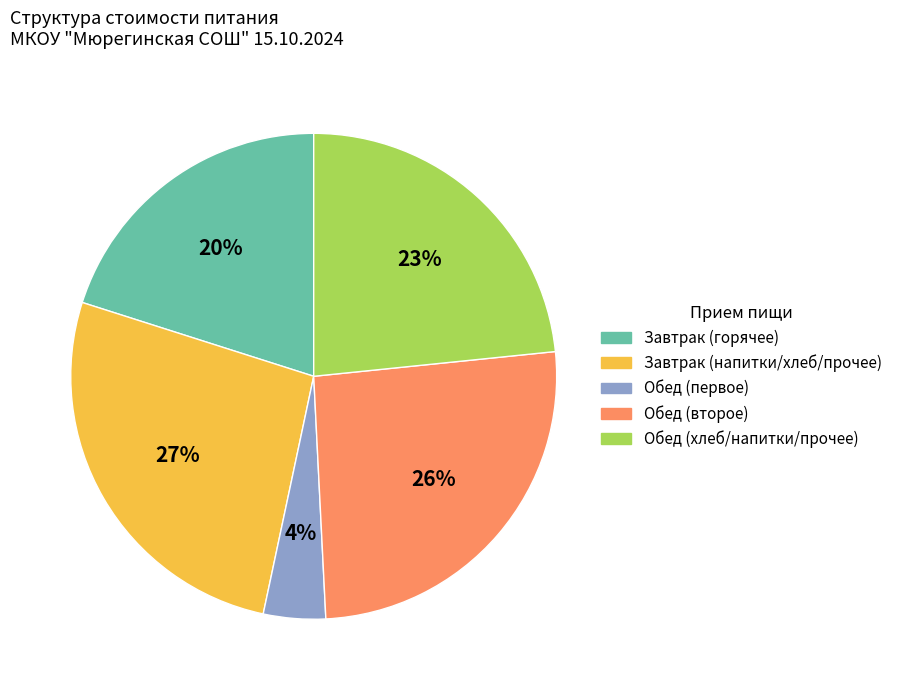

What percentage is the Обед (второе) slice, to the nearest percent?

26%